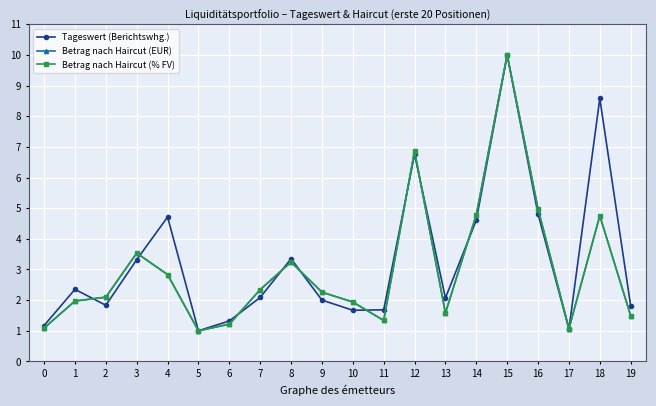

What is the difference between the Tageswert (Berichtswhg.) values at 5 and 6?

0.3